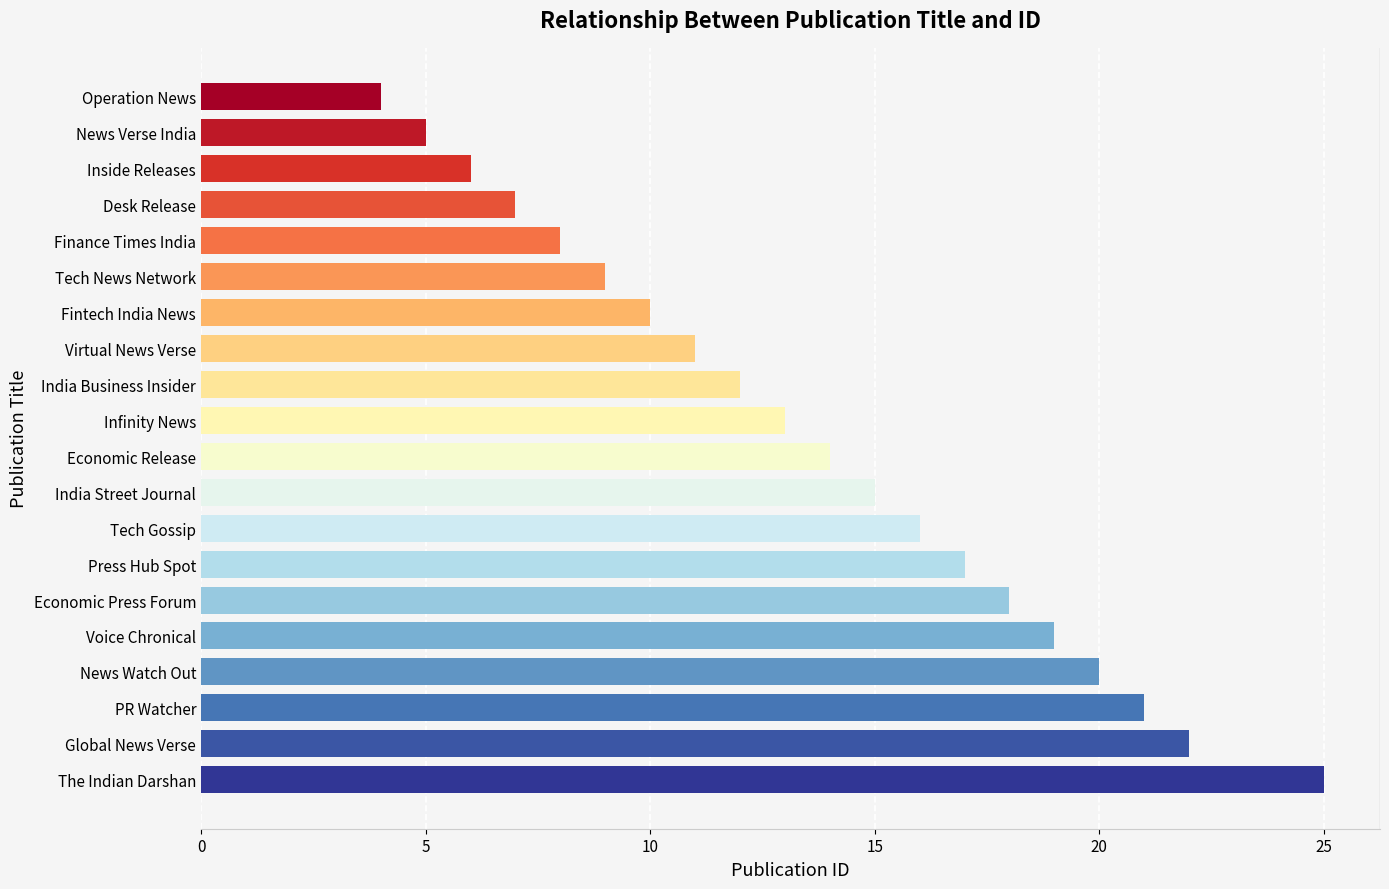

Which category has the lowest value across all series?

Operation News